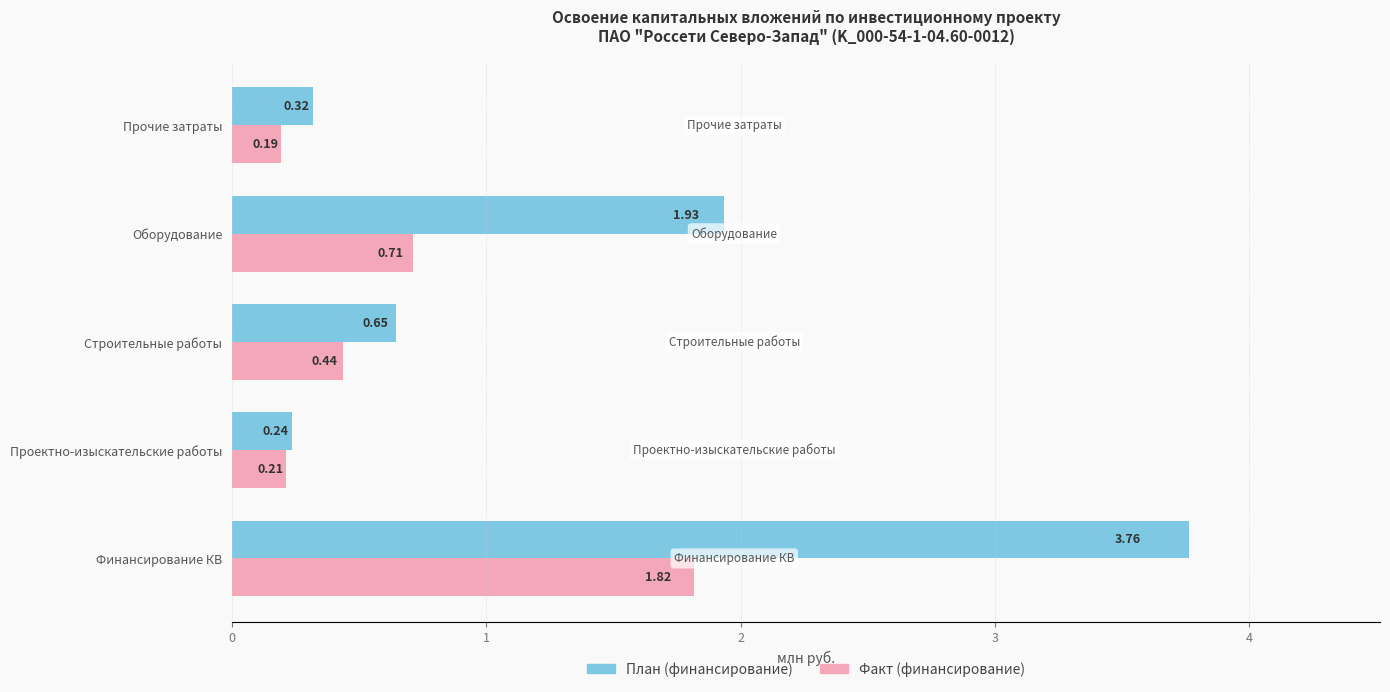

What is the difference between the second highest and minimum values in the Факт (финансирование) series?

0.5